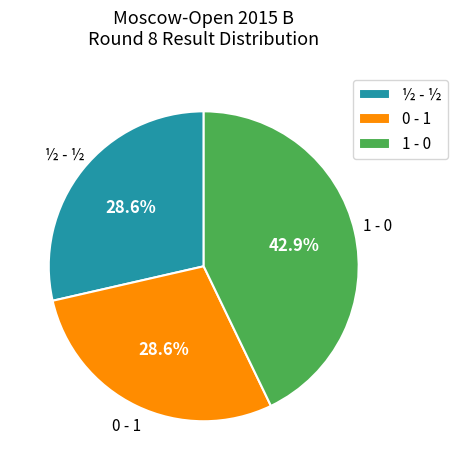

Is 1 - 0 the majority of the pie?

No